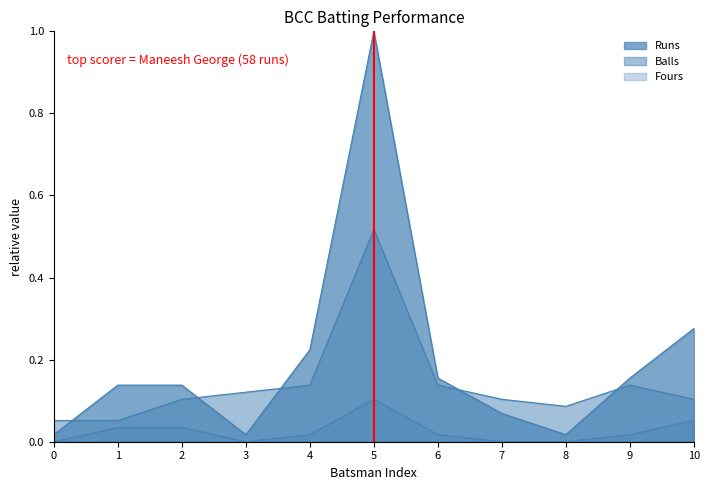

How many lines are shown in the chart?

3